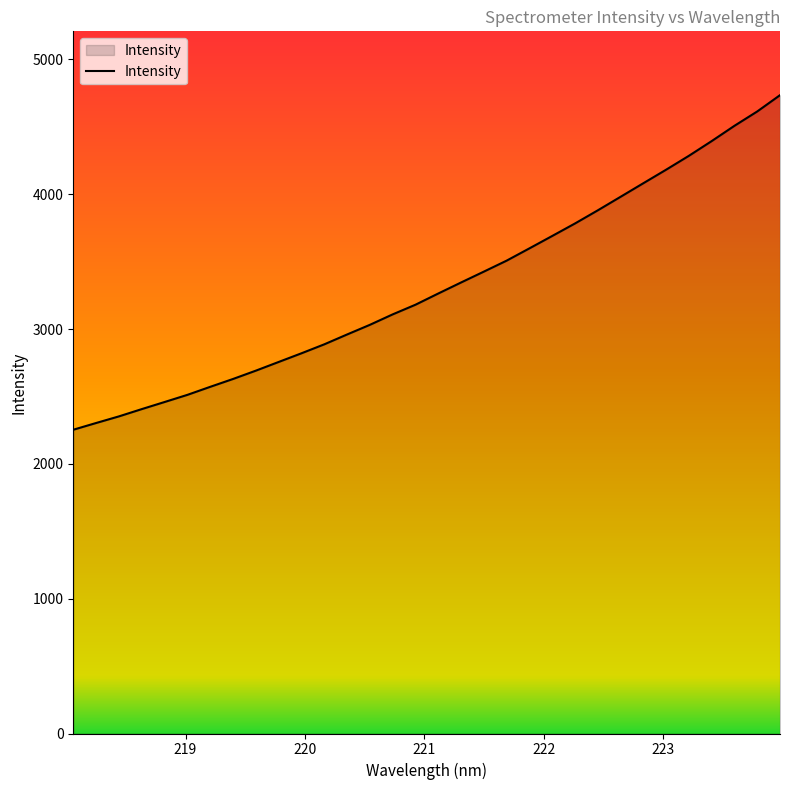

What is the greatest value displayed?

4734.6